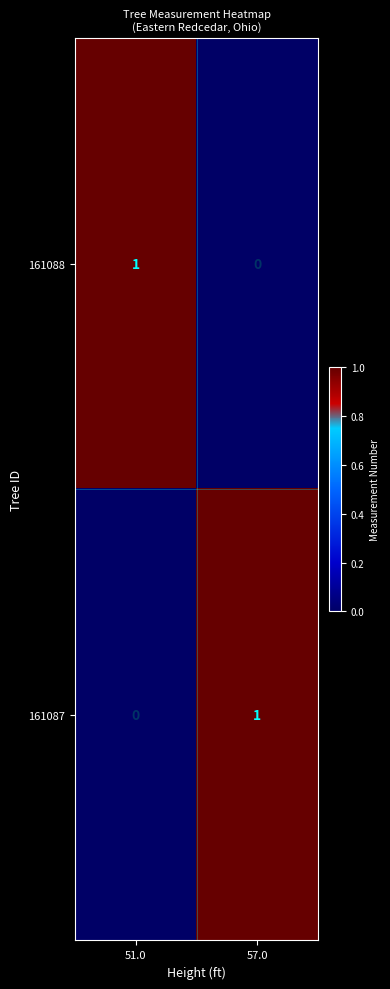

Rank the series at 57.0 from highest to lowest value.

161087, 161088